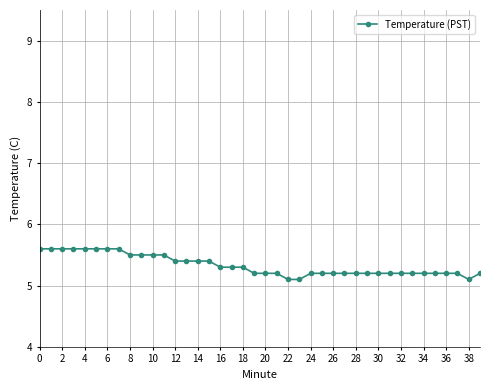

What is the difference between the maximum and minimum values?

0.5